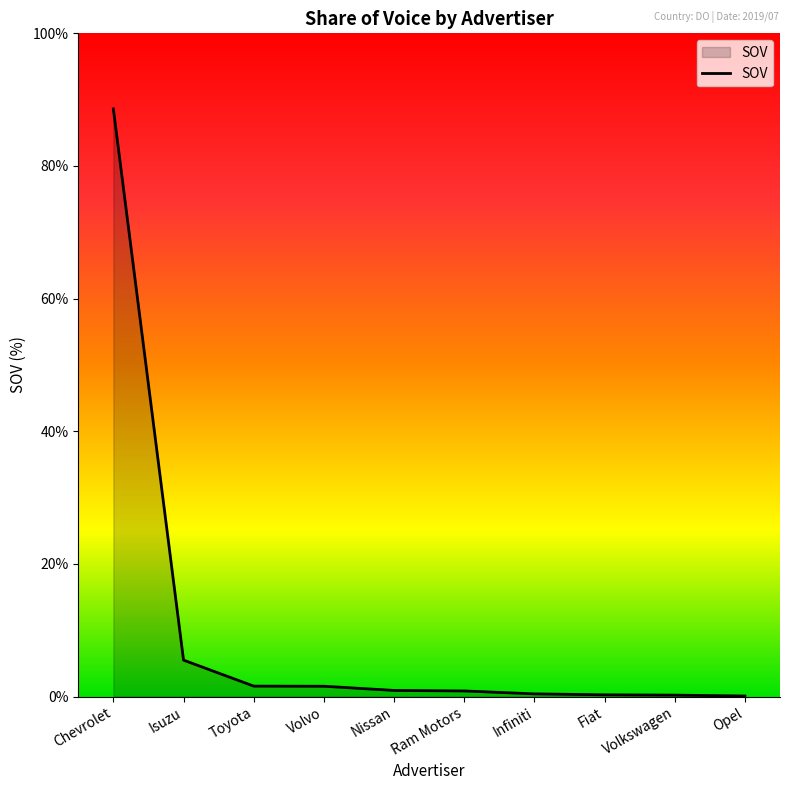

What is the greatest value displayed?

88.6